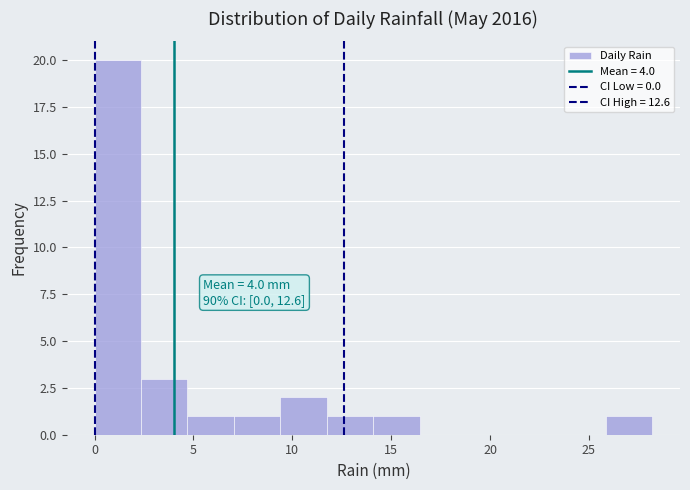

Over which range of the x-axis is the bar tallest?

0.00 to 2.35